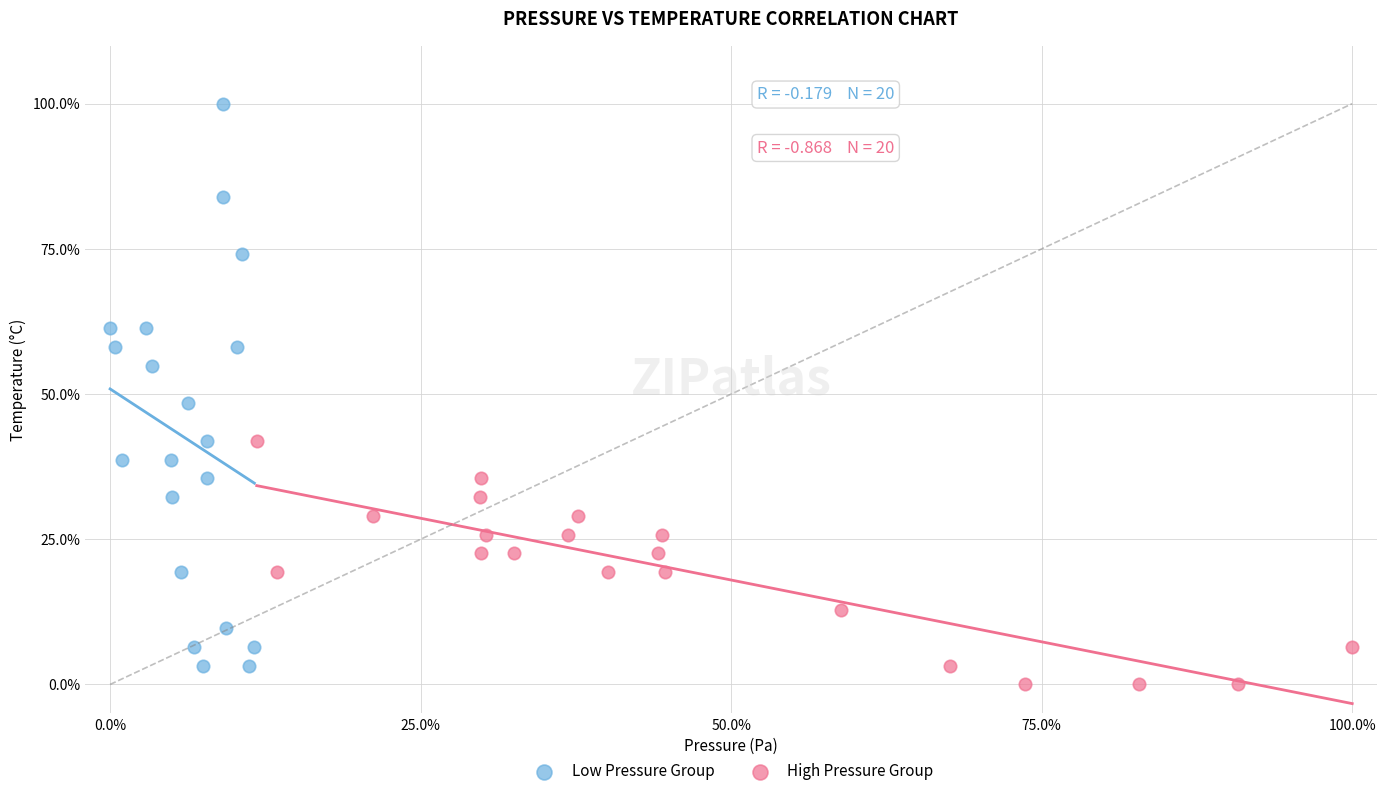

Which series contains the highest Y value?

Low Pressure Group